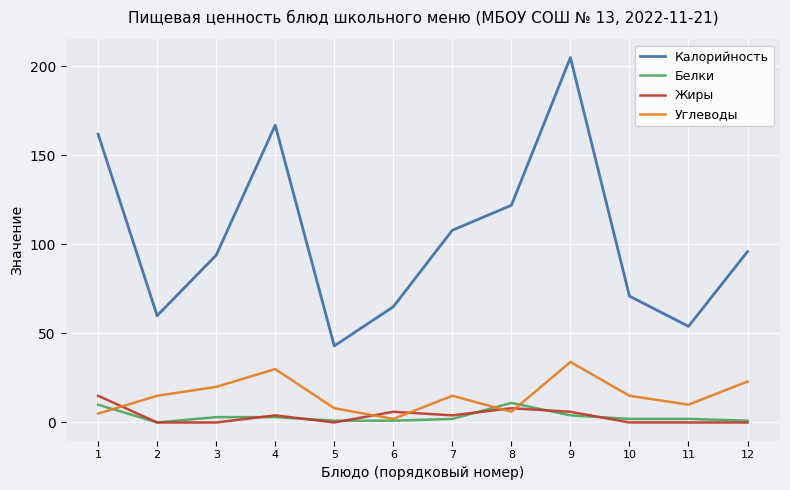

True or false: Белки and Калорийность cross at least once.

False